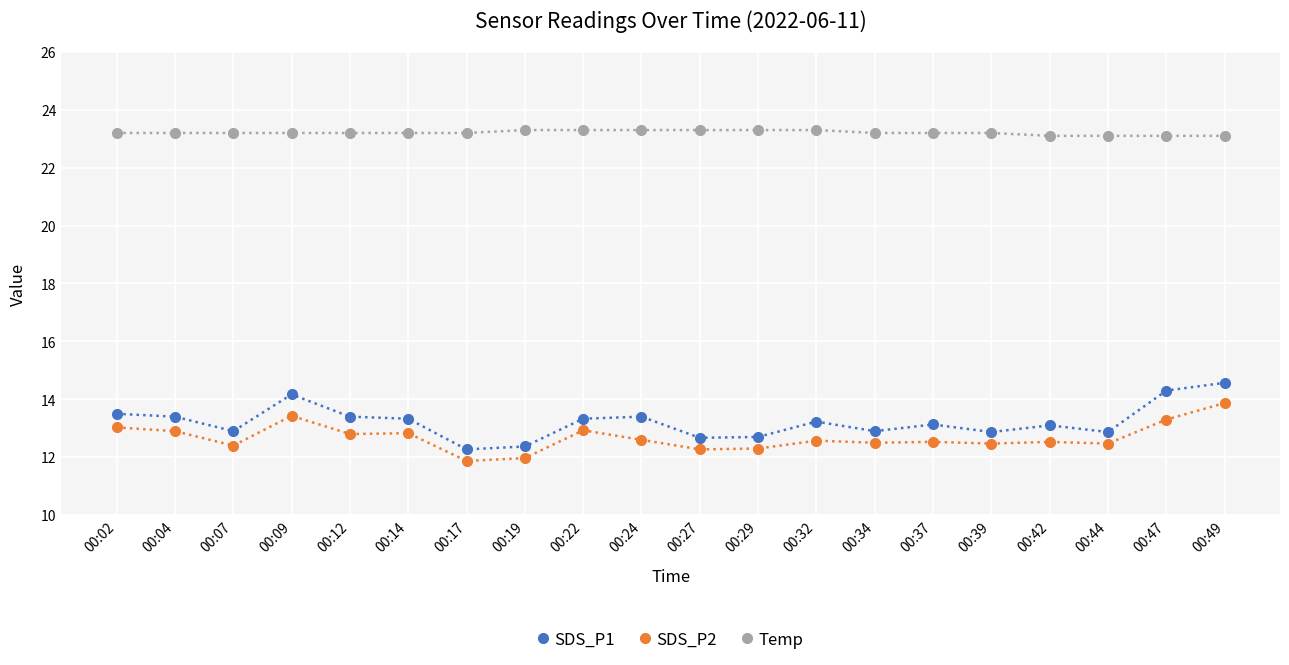

At which category does SDS_P1 reach its first local valley?

00:07